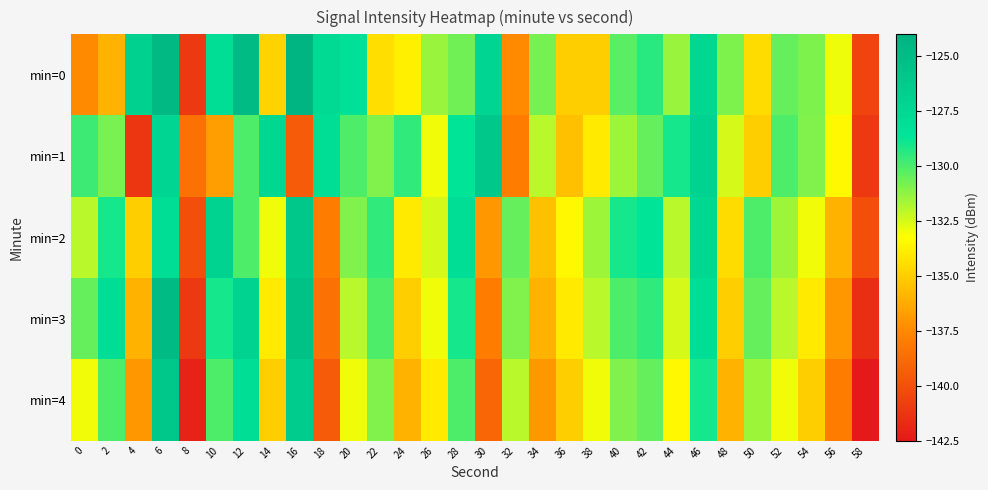

Reading left to right, list all the values displayed in this chart.

min=0: 0=-137.5	2=-136.0	4=-126.8	6=-124.7	8=-141.0	10=-128.0	12=-124.8	14=-134.8	16=-124.3	18=-127.7	20=-128.1	22=-134.4	24=-133.8	26=-131.4	28=-130.7	30=-127.3	32=-137.5	34=-130.8	36=-135.0	38=-135.0	40=-130.3	42=-129.3	44=-131.4	46=-127.4	48=-130.9	50=-134.5	52=-130.5	54=-130.9	56=-132.9	58=-140.5
min=1: 0=-129.8	2=-130.8	4=-141.2	6=-127.2	8=-138.5	10=-136.7	12=-130.0	14=-127.4	16=-139.5	18=-128.0	20=-130.0	22=-131.0	24=-129.5	26=-133.0	28=-128.5	30=-126.0	32=-138.0	34=-132.0	36=-135.5	38=-134.0	40=-131.5	42=-130.5	44=-129.0	46=-127.0	48=-132.5	50=-135.0	52=-130.0	54=-131.0	56=-133.5	58=-141.0
min=2: 0=-132.0	2=-129.0	4=-135.0	6=-128.0	8=-140.0	10=-127.0	12=-130.0	14=-133.0	16=-126.0	18=-138.0	20=-131.0	22=-129.5	24=-134.0	26=-132.5	28=-128.0	30=-137.0	32=-130.5	34=-135.5	36=-133.5	38=-131.5	40=-129.0	42=-128.5	44=-132.0	46=-127.5	48=-134.5	50=-130.0	52=-131.5	54=-133.0	56=-136.0	58=-140.0
min=3: 0=-130.5	2=-128.0	4=-136.0	6=-125.0	8=-141.0	10=-129.0	12=-127.0	14=-134.0	16=-125.5	18=-138.5	20=-132.0	22=-130.0	24=-135.0	26=-133.0	28=-129.0	30=-138.0	32=-131.0	34=-136.0	36=-134.0	38=-132.0	40=-130.0	42=-129.5	44=-132.5	46=-128.0	48=-135.0	50=-130.5	52=-132.0	54=-134.0	56=-137.0	58=-141.5
min=4: 0=-133.0	2=-130.0	4=-137.0	6=-126.0	8=-142.0	10=-130.0	12=-128.0	14=-135.0	16=-126.5	18=-139.5	20=-133.0	22=-131.0	24=-136.0	26=-134.0	28=-130.0	30=-139.0	32=-132.0	34=-137.0	36=-135.0	38=-133.0	40=-131.0	42=-130.5	44=-133.5	46=-129.0	48=-136.0	50=-131.5	52=-133.0	54=-135.0	56=-138.0	58=-142.5